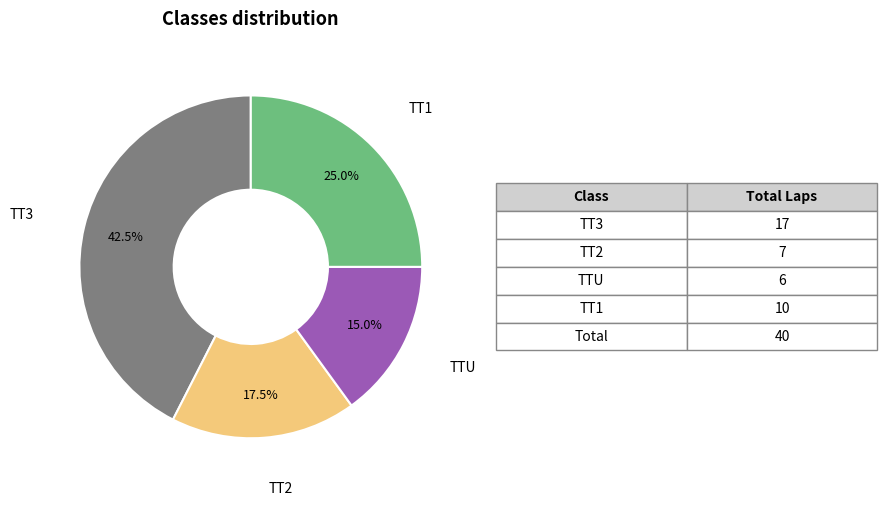

What is the total percentage of TT3 and TT2?

60.0%